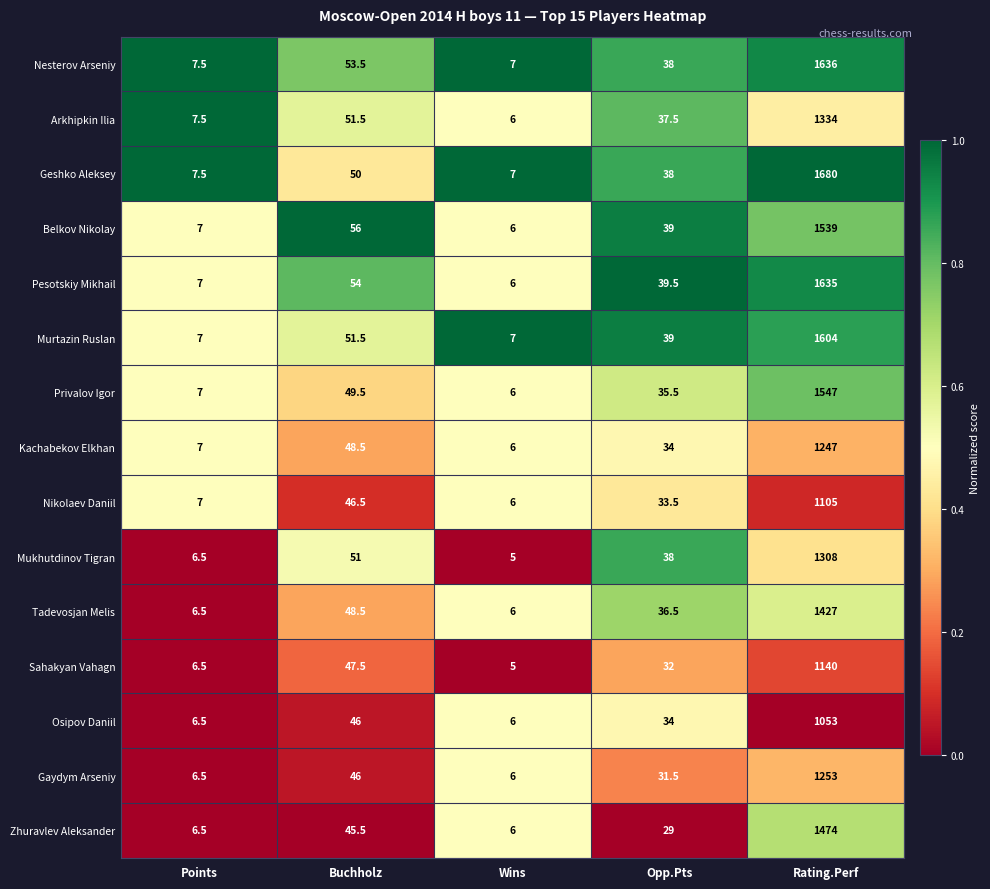

At Rating.Perf, list the series in order from smallest to largest.

Osipov Daniil, Nikolaev Daniil, Sahakyan Vahagn, Kachabekov Elkhan, Gaydym Arseniy, Mukhutdinov Tigran, Arkhipkin Ilia, Tadevosjan Melis, Zhuravlev Aleksander, Belkov Nikolay, Privalov Igor, Murtazin Ruslan, Pesotskiy Mikhail, Nesterov Arseniy, Geshko Aleksey